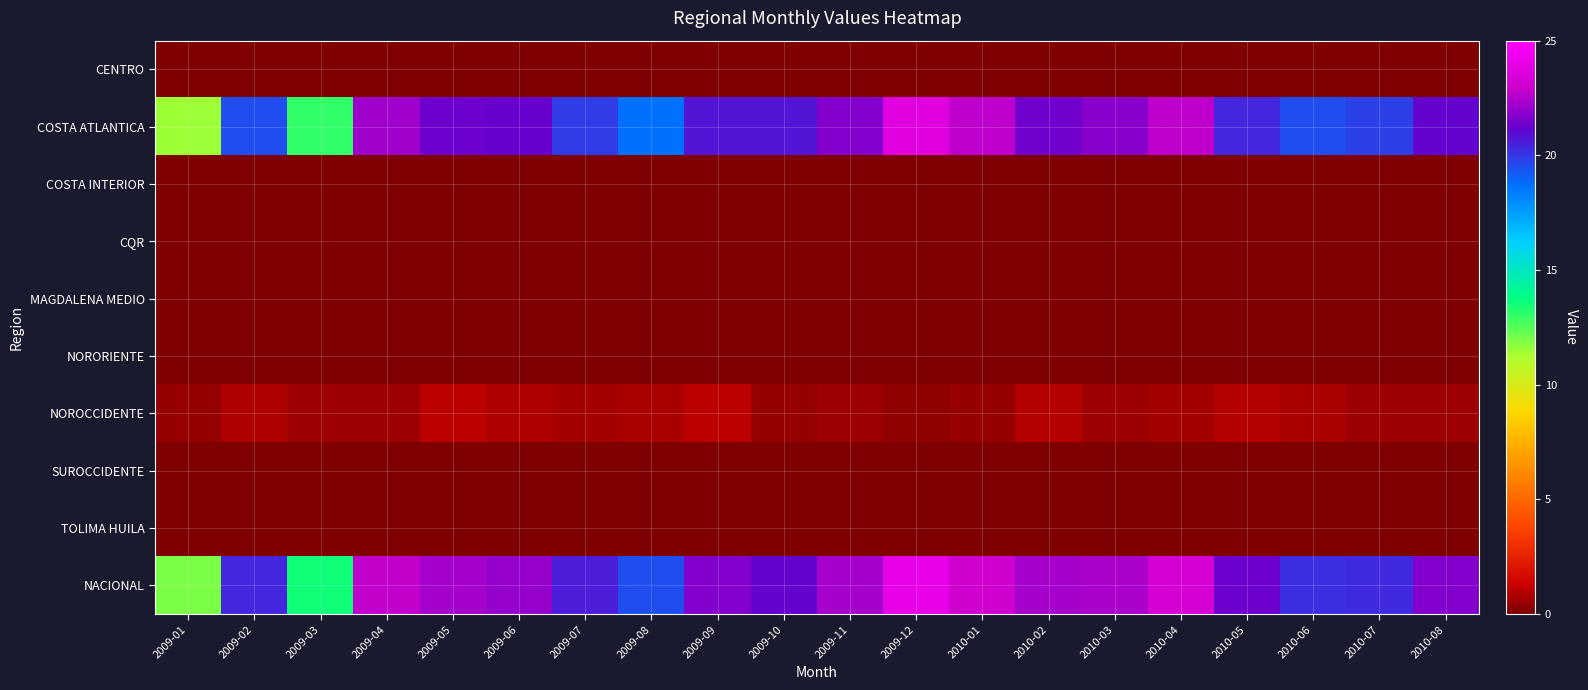

Rank the series at 2009-11 from highest to lowest value.

NACIONAL, COSTA ATLANTICA, NOROCCIDENTE, CENTRO, COSTA INTERIOR, CQR, MAGDALENA MEDIO, NORORIENTE, SUROCCIDENTE, TOLIMA HUILA